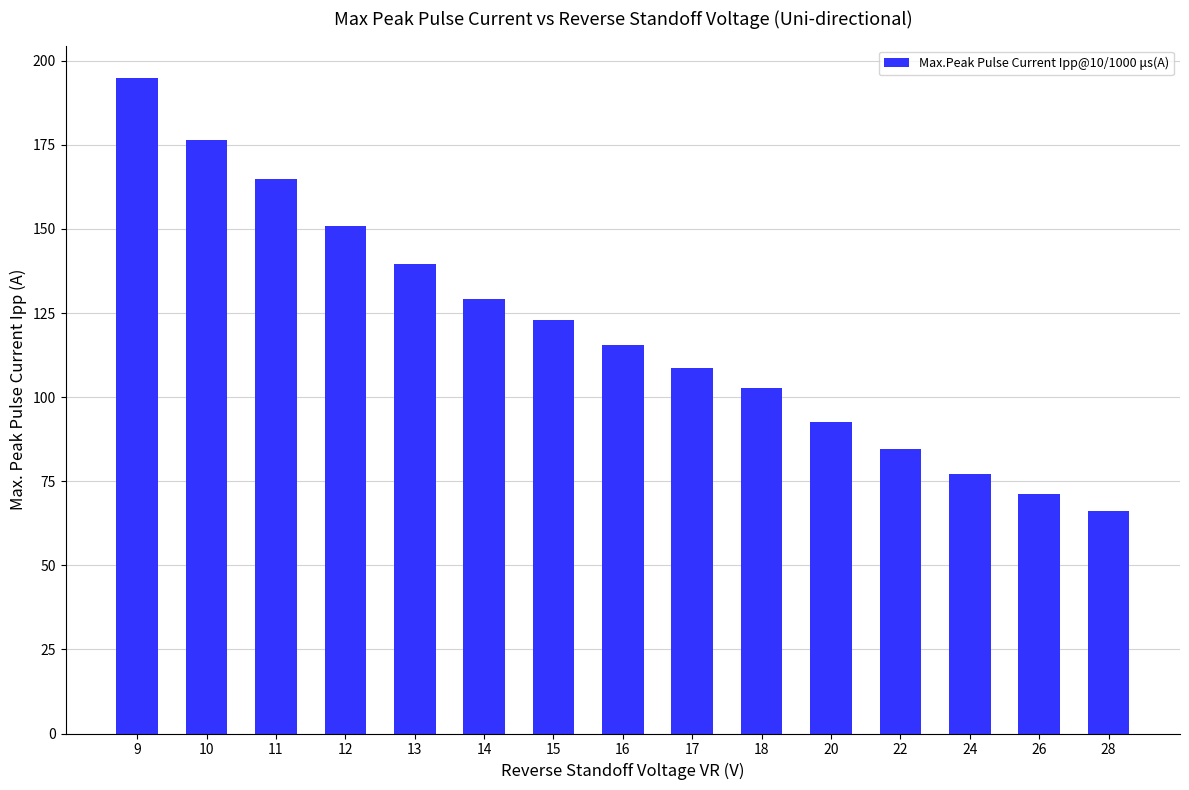

Which label corresponds to the largest value in the chart?

9